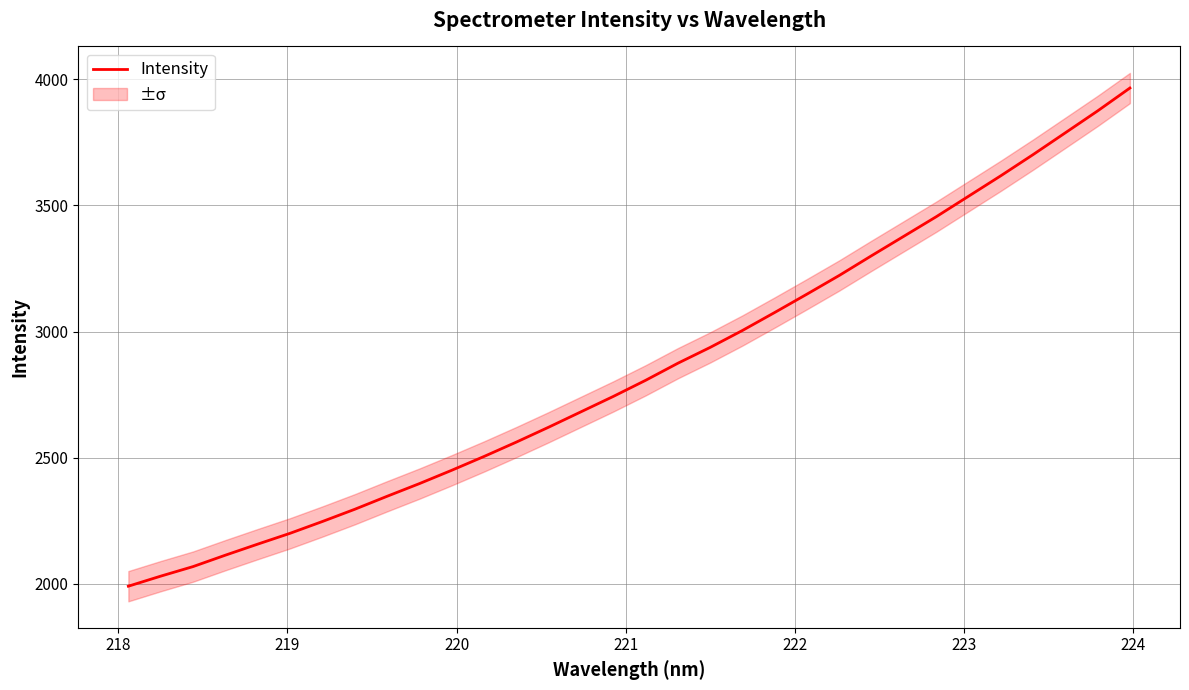

What is the minimum value for Intensity?

1991.2